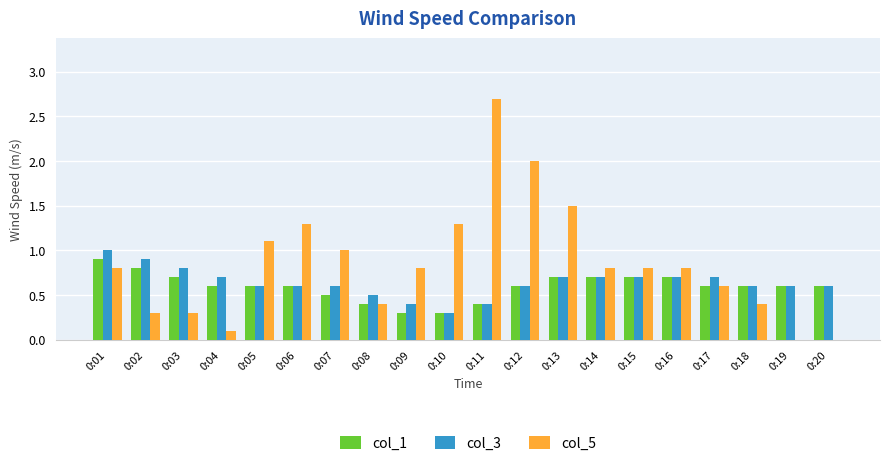

Reading left to right, list all the values displayed in this chart.

col_1: 0.9	0.8	0.7	0.6	0.6	0.6	0.5	0.4	0.3	0.3	0.4	0.6	0.7	0.7	0.7	0.7	0.6	0.6	0.6	0.6
col_3: 1.0	0.9	0.8	0.7	0.6	0.6	0.6	0.5	0.4	0.3	0.4	0.6	0.7	0.7	0.7	0.7	0.7	0.6	0.6	0.6
col_5: 0.8	0.3	0.3	0.1	1.1	1.3	1.0	0.4	0.8	1.3	2.7	2.0	1.5	0.8	0.8	0.8	0.6	0.4	0.0	0.0